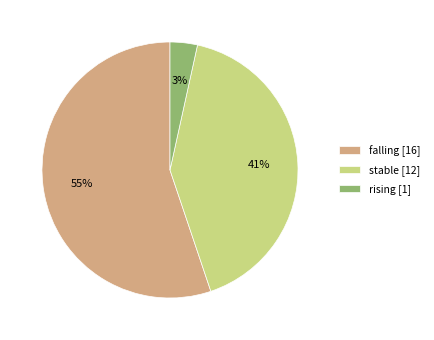

Combined, do rising [1] and stable [12] account for over 50%?

No